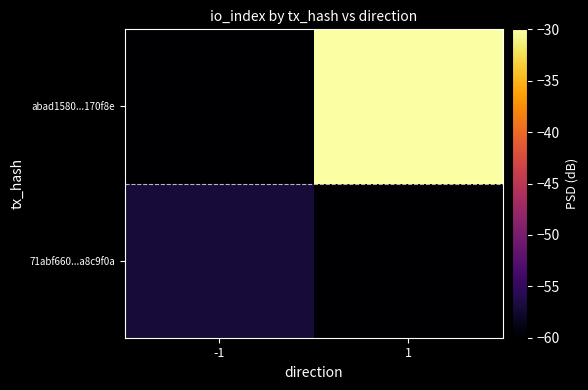

What is the maximum value shown in the chart?

-30